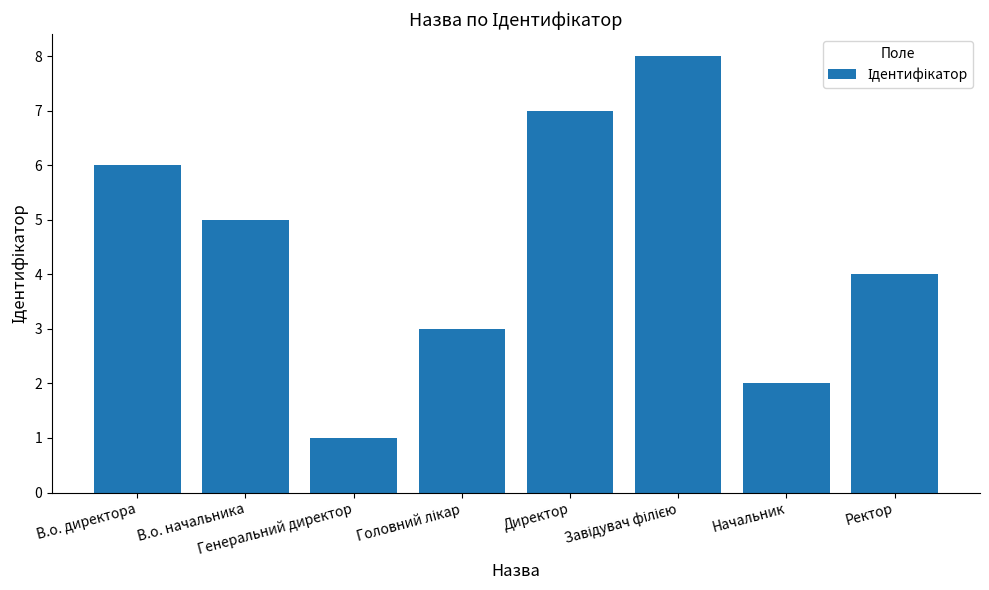

Reading left to right, what are all the values shown in this chart?

6	5	1	3	7	8	2	4